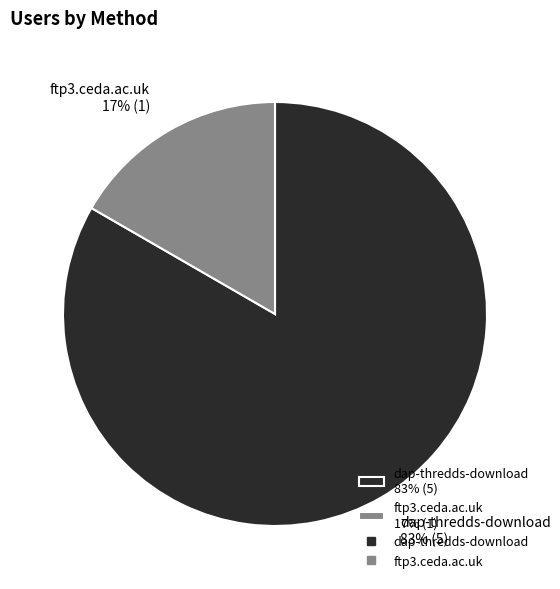

Count the number of slices in the pie.

2